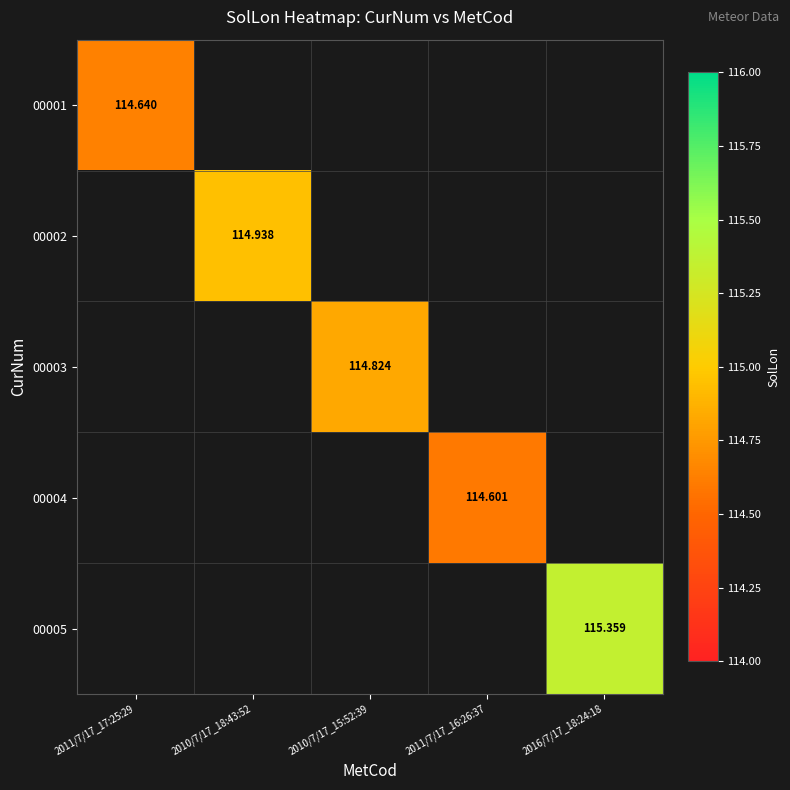

How many values in 00003 are above zero?

1